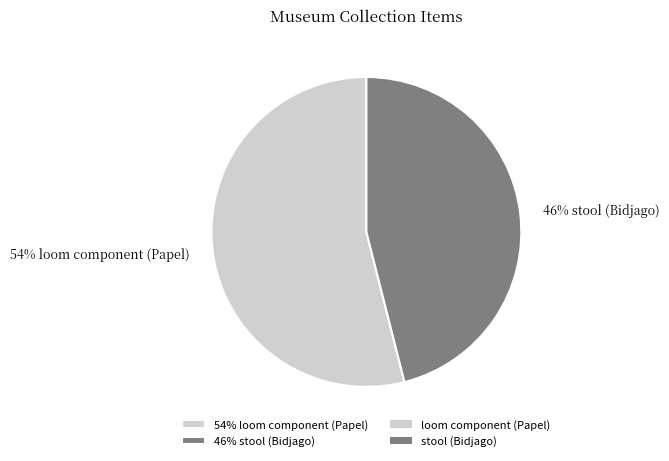

What percentage is the 54% loom component (Papel) slice, to the nearest percent?

54%